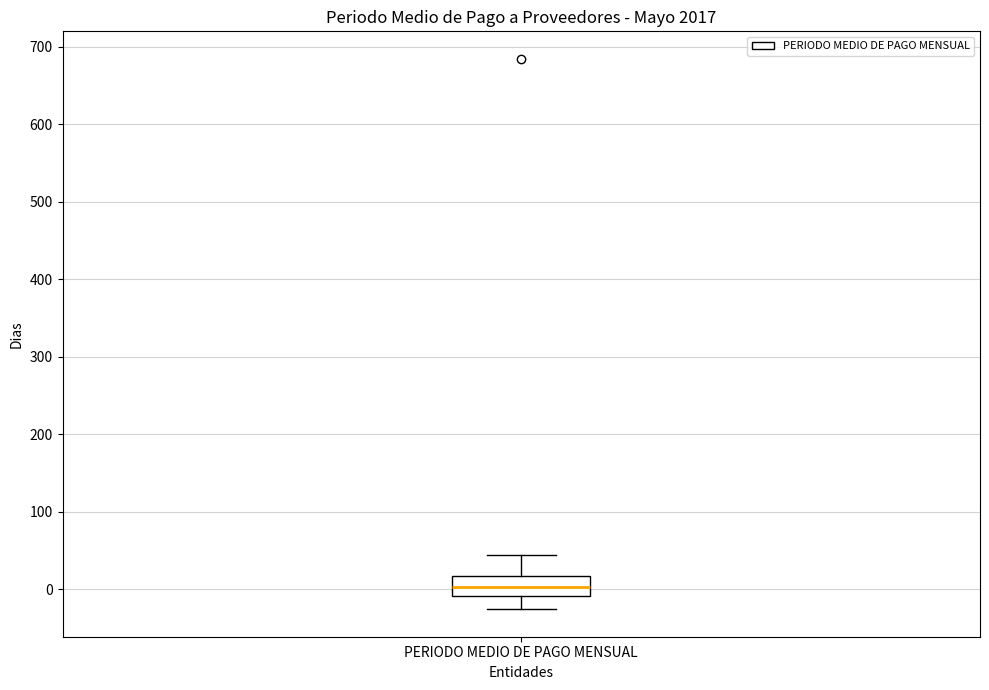

Read this box plot against the y-axis: the position of the median line, the range covered by the box, and the ends of both whiskers. The values are not printed on the chart, so give them approximately, as read against the axis.

median 0, box -10 to 20, whiskers -30 to 40